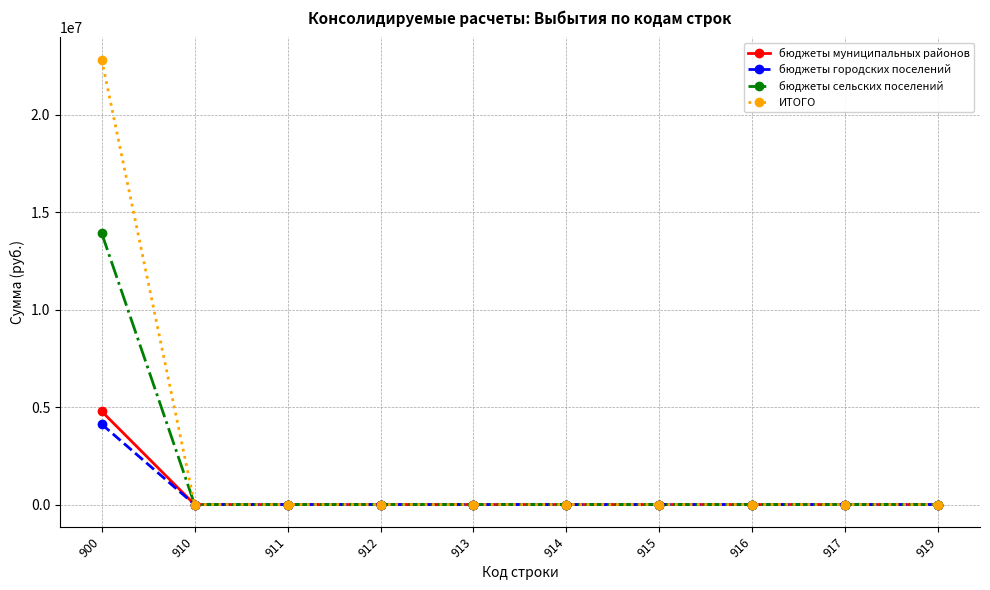

What is the maximum value for бюджеты городских поселений?

4121224.8